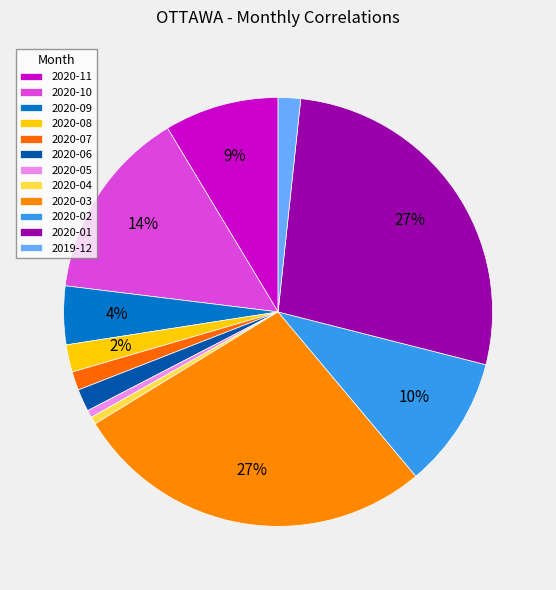

What is the ratio of the value at 2020-06 to the value at 2020-08?

0.8